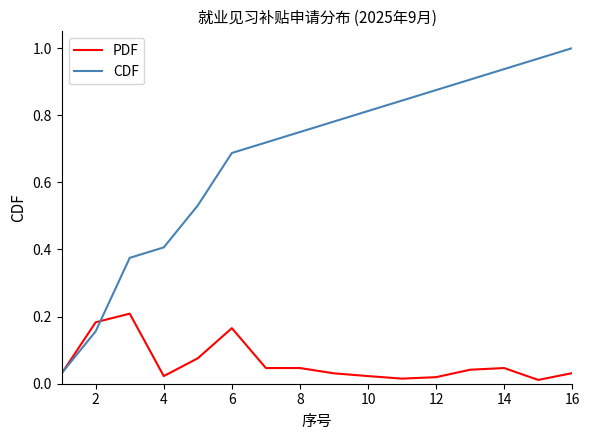

Which series has the largest total across all categories?

CDF